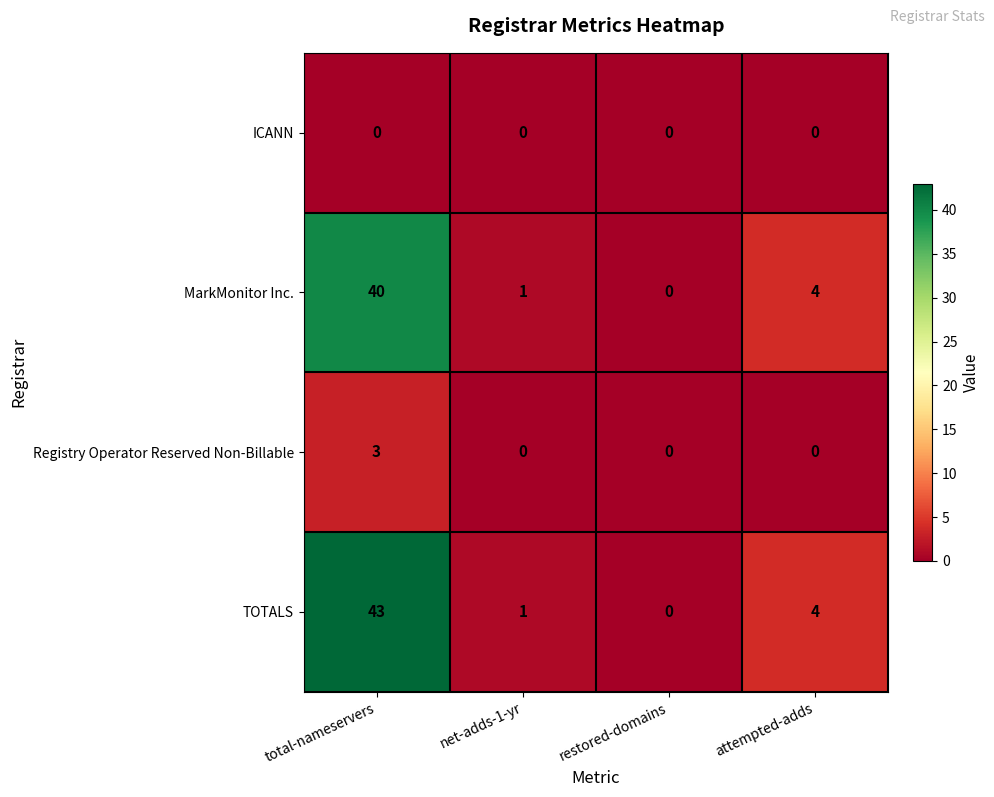

Which series has the largest total across all categories?

TOTALS